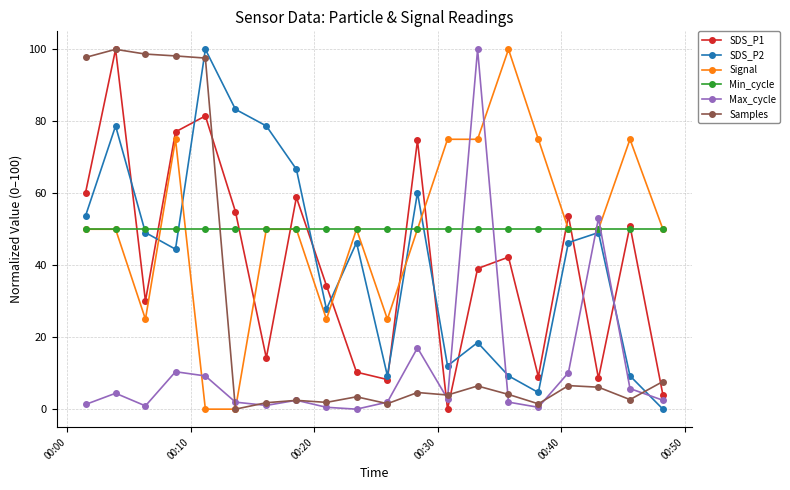

In SDS_P2, how many points are higher than both neighbors (excluding endpoints)?

6